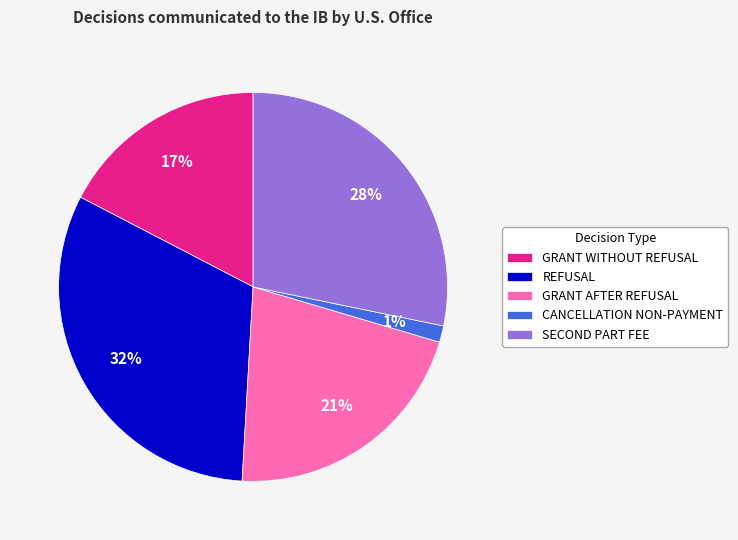

Which category has the biggest portion of the pie?

REFUSAL